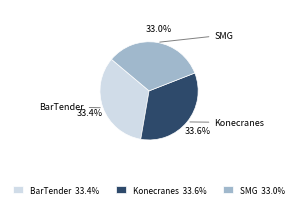

How many slices are in this pie chart?

3